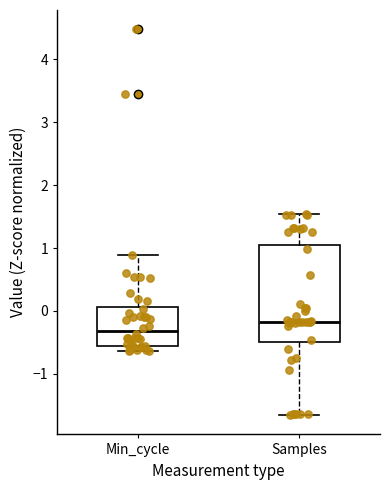

Which box has the lowest median line?

Min_cycle